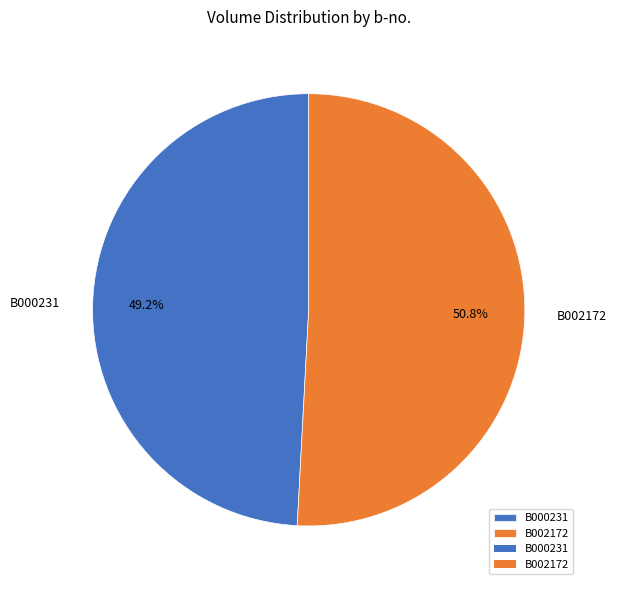

What percentage is NOT represented by B000231?

50.8%